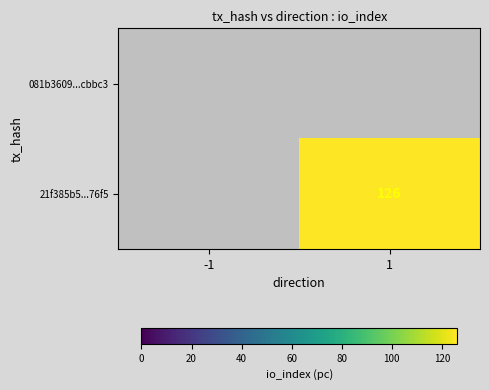

True or false: 21f385b5...76f5 has a value of 42 at 1.

False